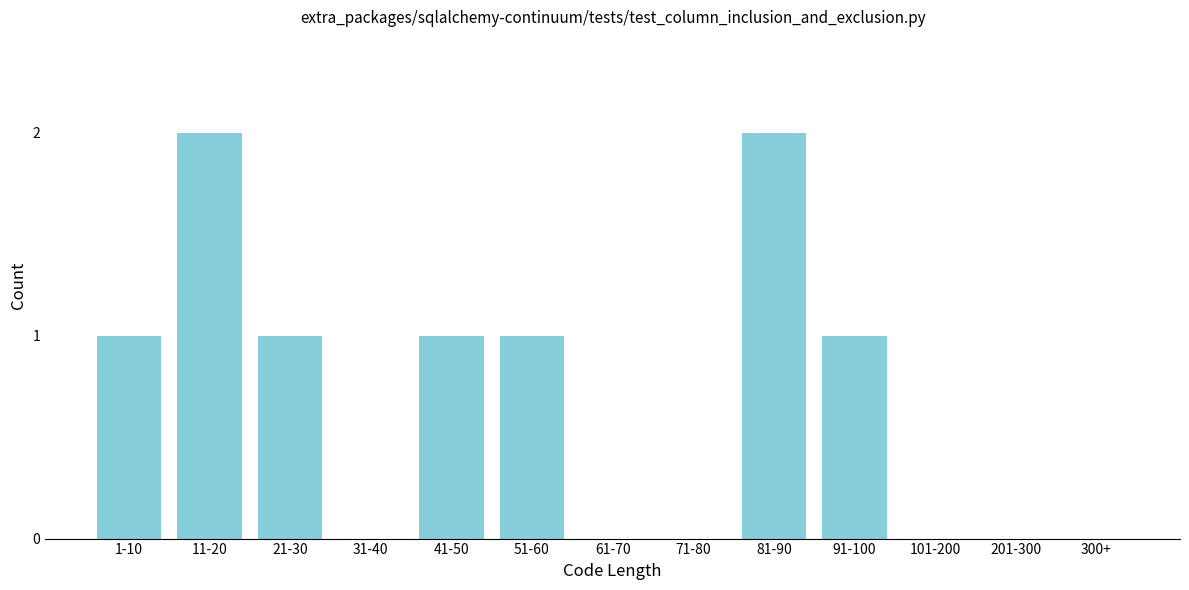

Reading left to right, extract all data points from this chart.

1-10=1	11-20=2	21-30=1	31-40=0	41-50=1	51-60=1	61-70=0	71-80=0	81-90=2	91-100=1	101-200=0	201-300=0	300+=0